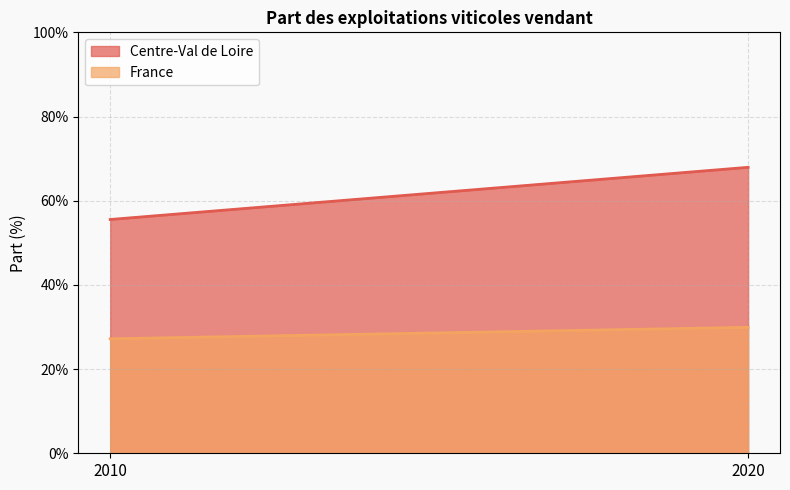

What is the average value of the France series?

0.3